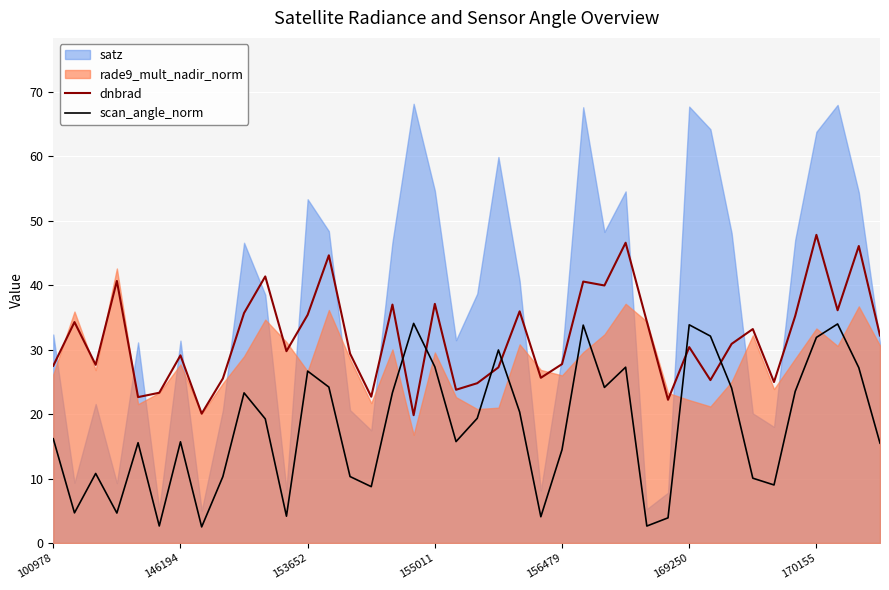

Between which two adjacent categories do dnbrad and scan_angle_norm first intersect?

16 and 17